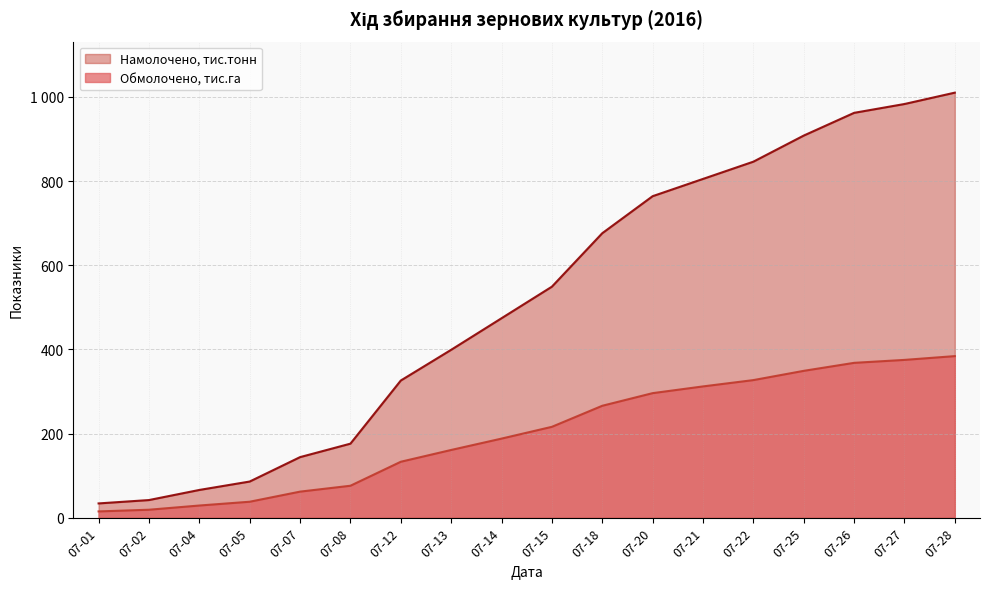

Does the chart have visible grid lines?

Yes